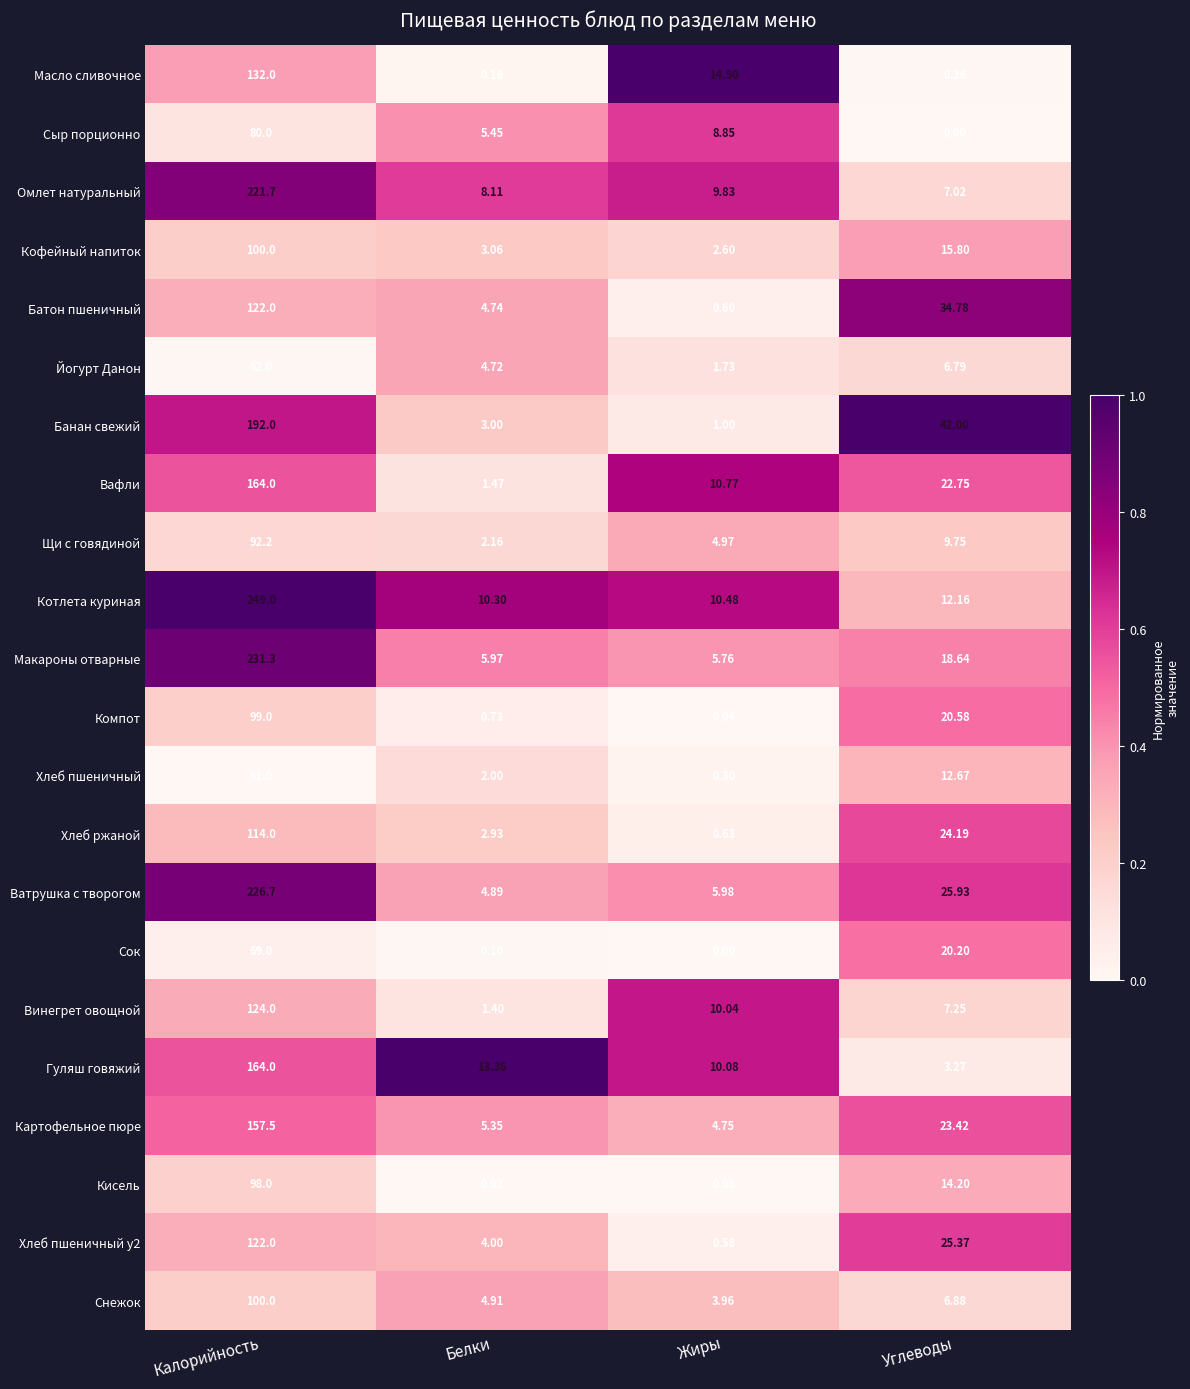

Which series has the largest range (max minus min)?

Котлета куриная